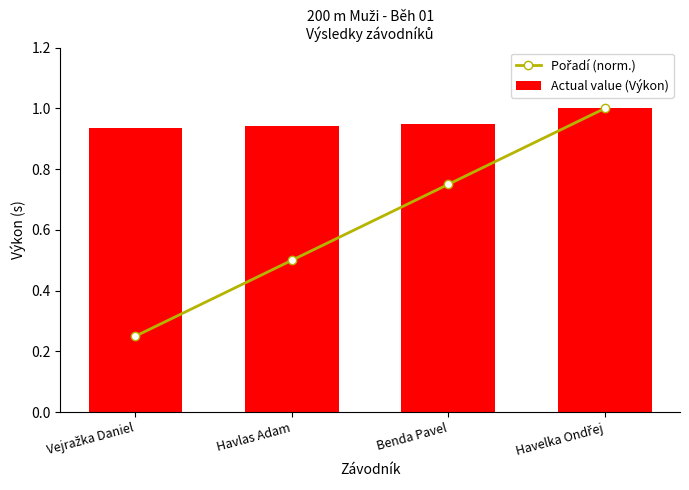

Which series changed the most between Vejražka Daniel and Benda Pavel?

Pořadí (norm.)